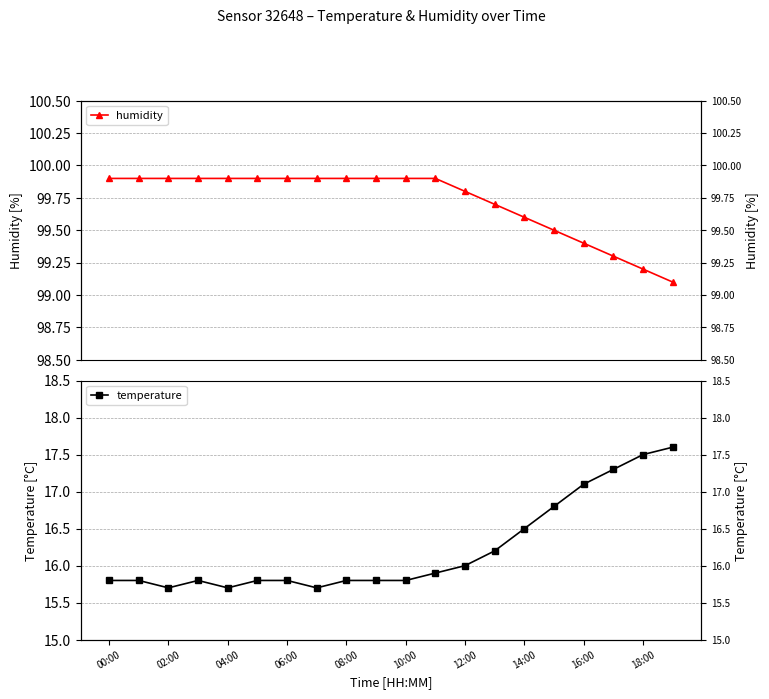

What is the difference between the maximum and second lowest values in the humidity series?

0.7